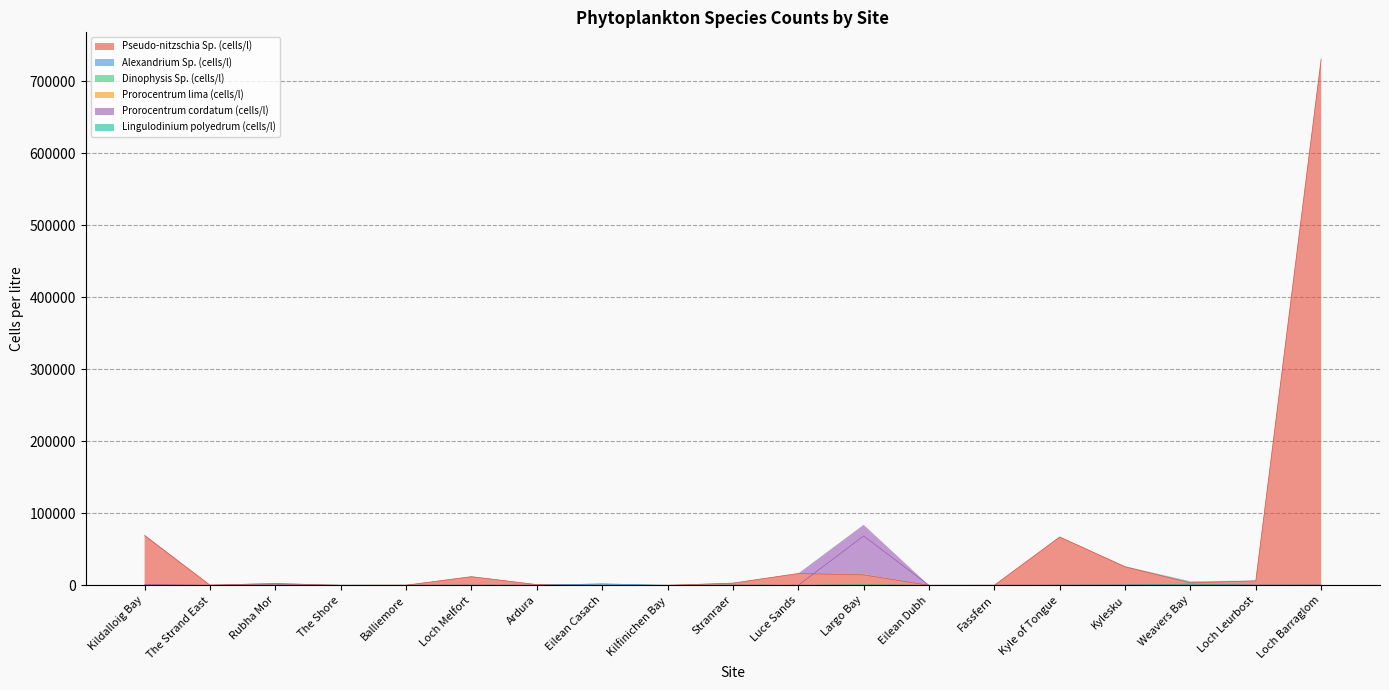

The Pseudo-nitzschia Sp. (cells/l) series shows 67102 at Kyle of Tongue. True or false?

True